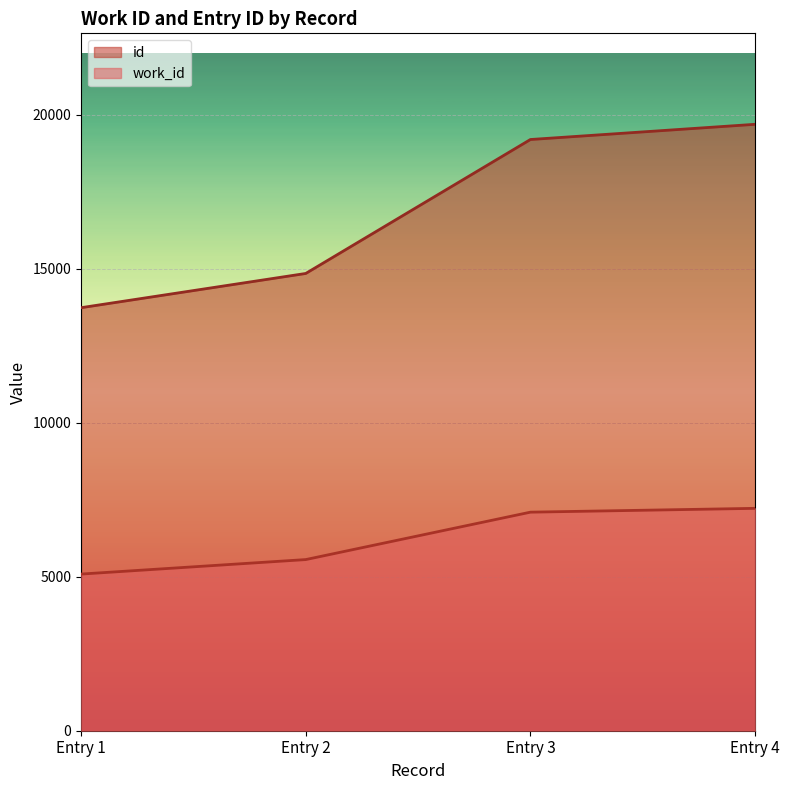

Does the chart display data point markers on the line(s)?

No